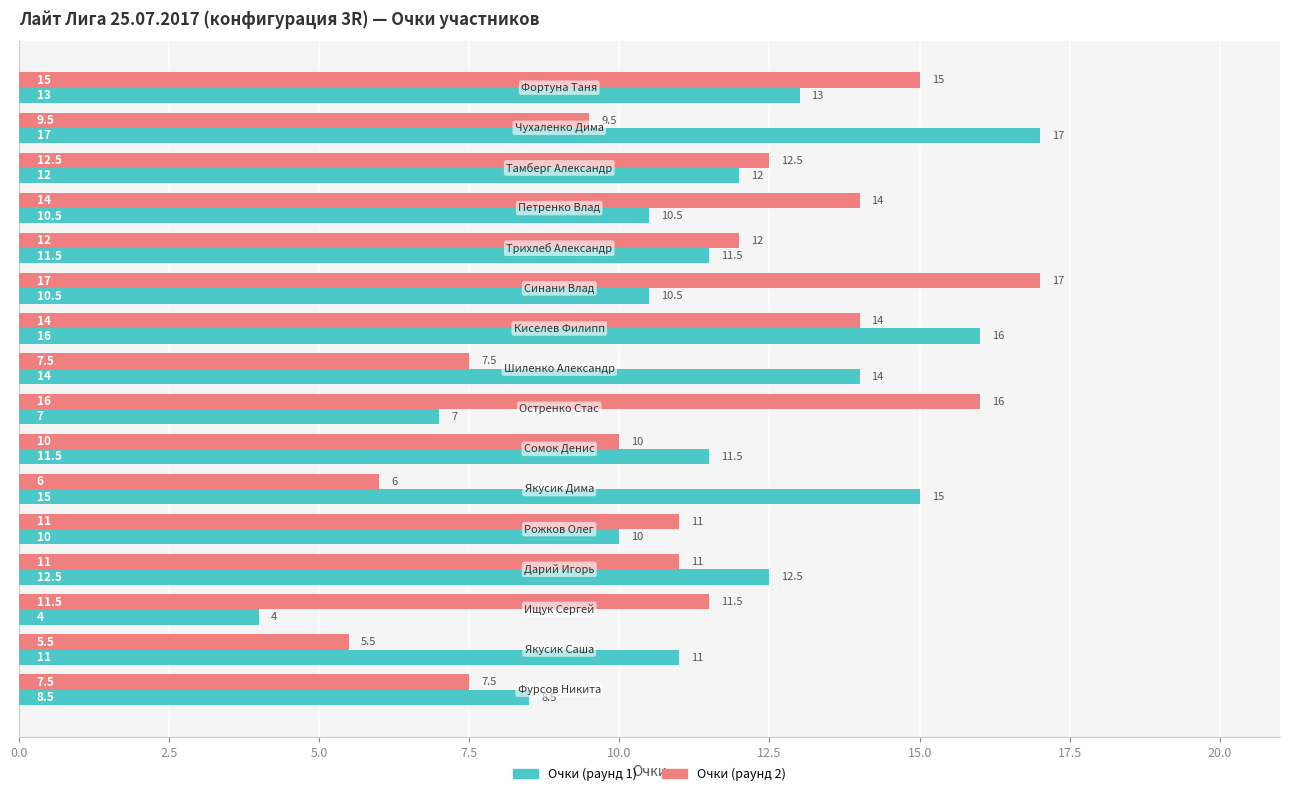

Which series has the largest range (max minus min)?

Очки (раунд 1)